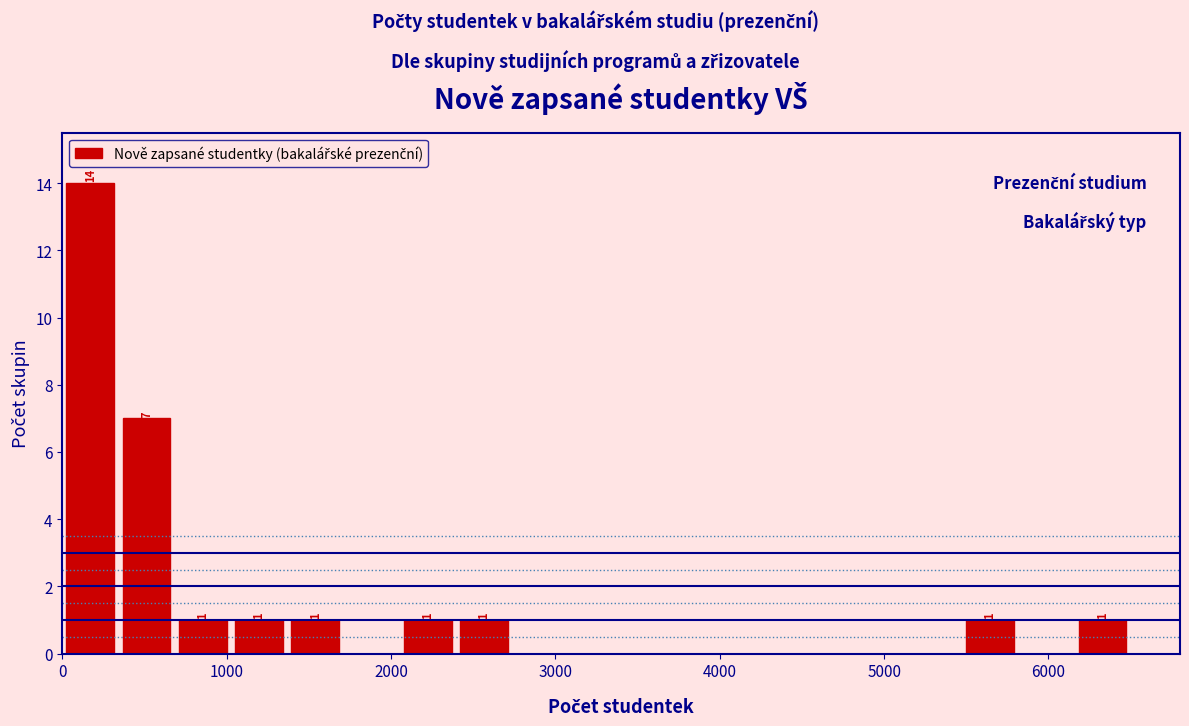

Around what value on the x-axis is the tallest bar? Give the approximate position of its centre, as read against the axis.

200